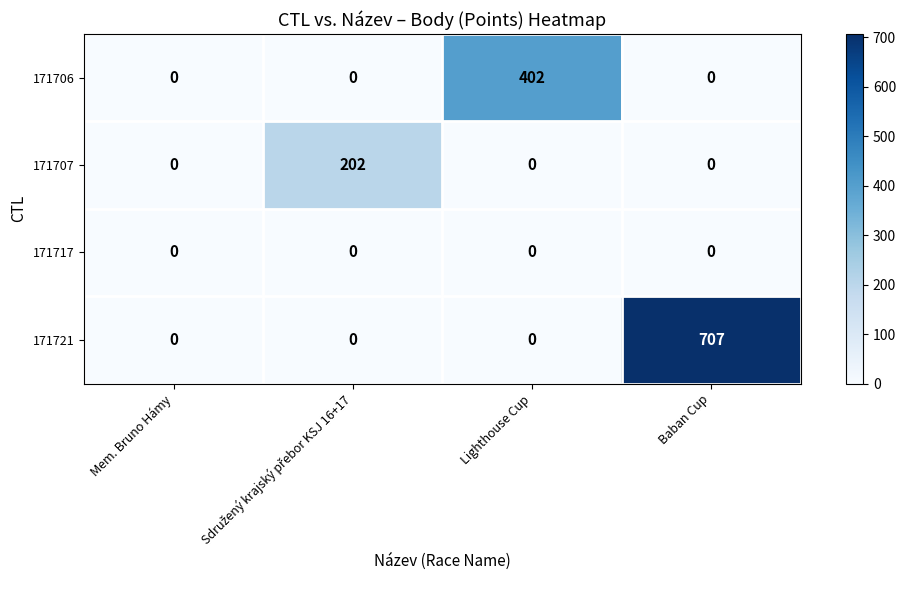

How many data points does each series have?

4